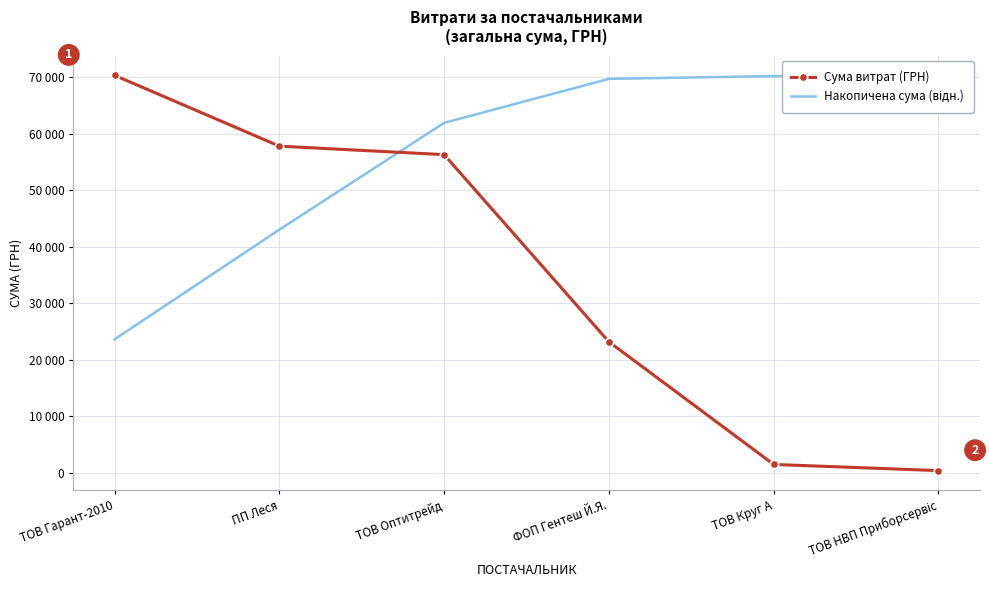

What position from the left is ТОВ Круг А?

5